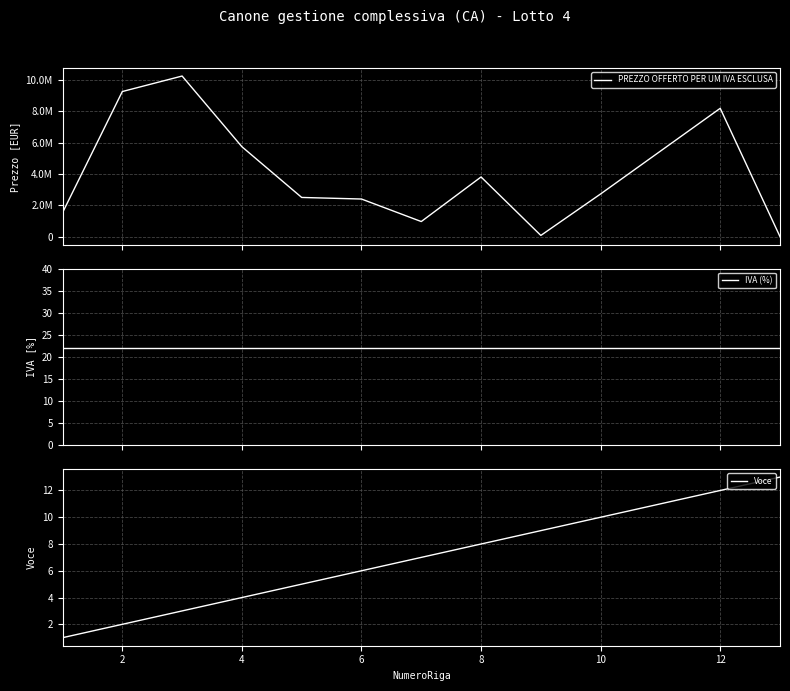

What is the highest value of the Voce series?

13